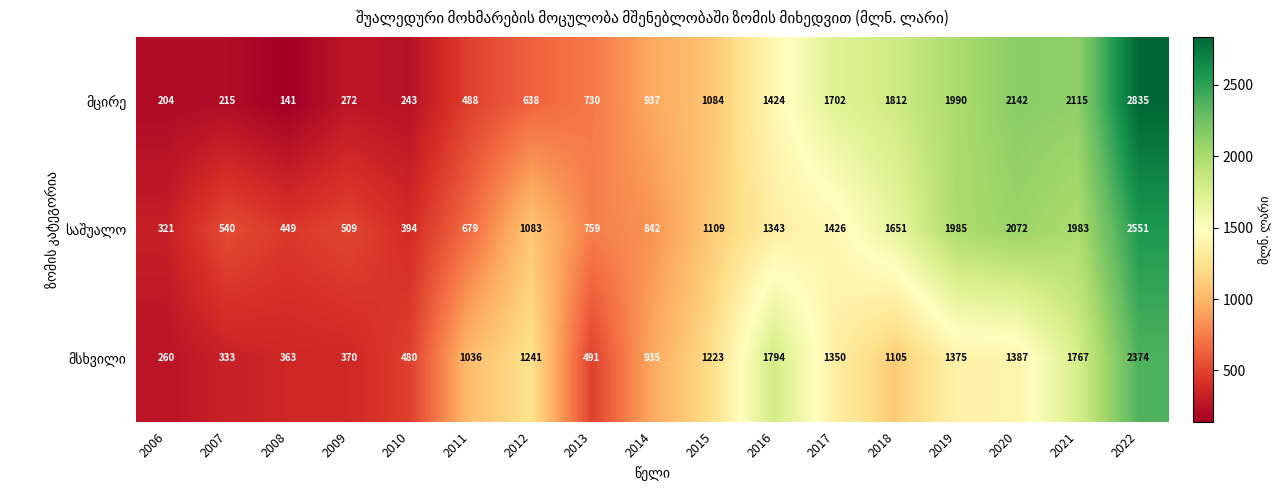

At which category is the sum across all series the highest?

2022